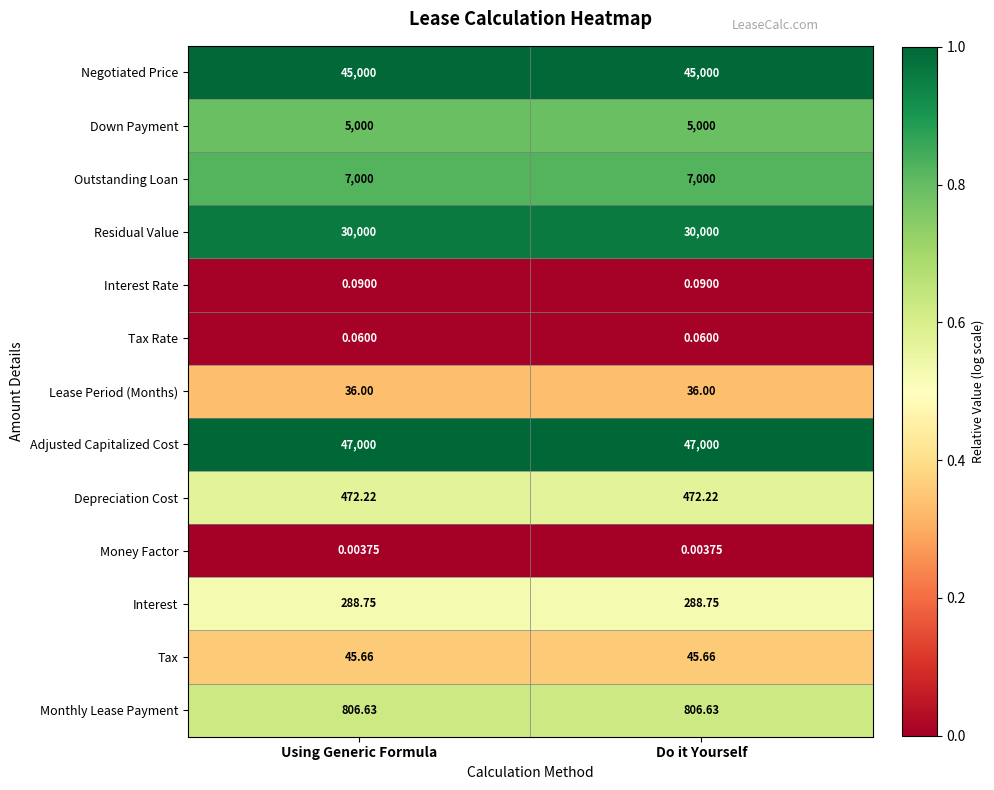

Rank the series at Do it Yourself from highest to lowest value.

Adjusted Capitalized Cost, Negotiated Price, Residual Value, Outstanding Loan, Down Payment, Monthly Lease Payment, Depreciation Cost, Interest, Tax, Lease Period (Months), Interest Rate, Tax Rate, Money Factor